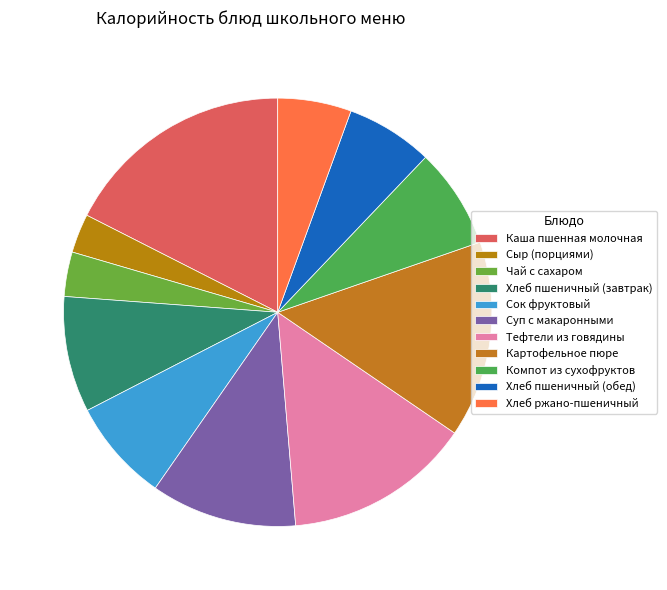

What percentage is the Тефтели из говядины slice, to the nearest percent?

14%